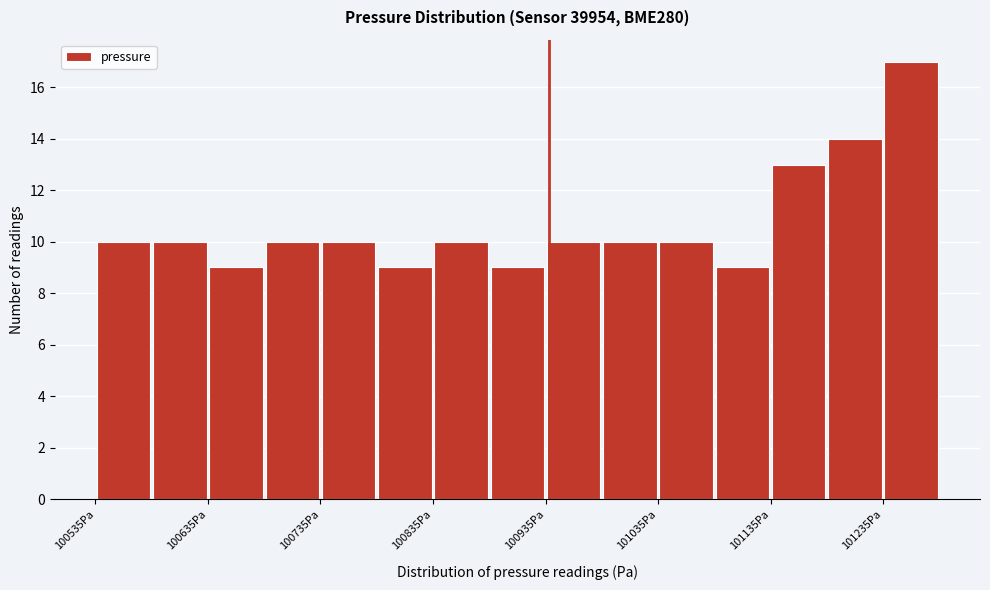

Around what value on the x-axis is the tallest bar? Give the approximate position of its centre, as read against the axis.

101260